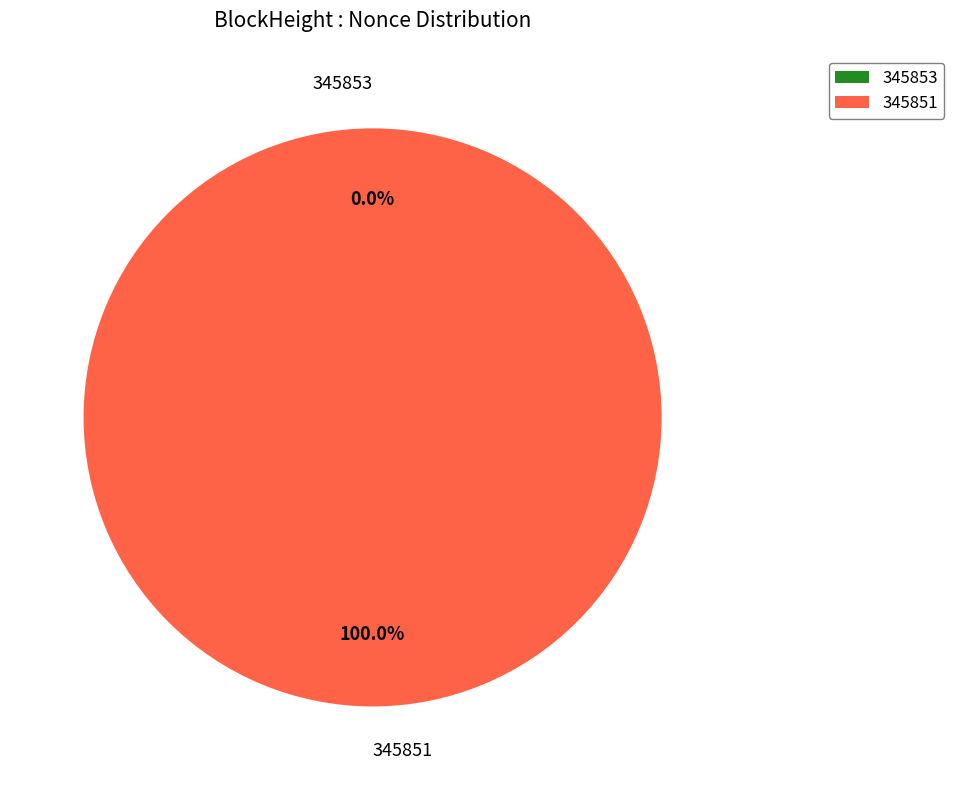

To the nearest percent, what is the average slice percentage?

50%